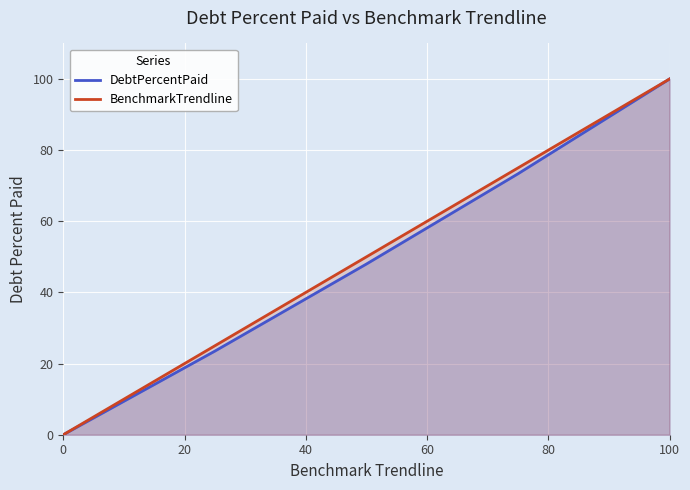

Which series has the largest range (max minus min)?

DebtPercentPaid